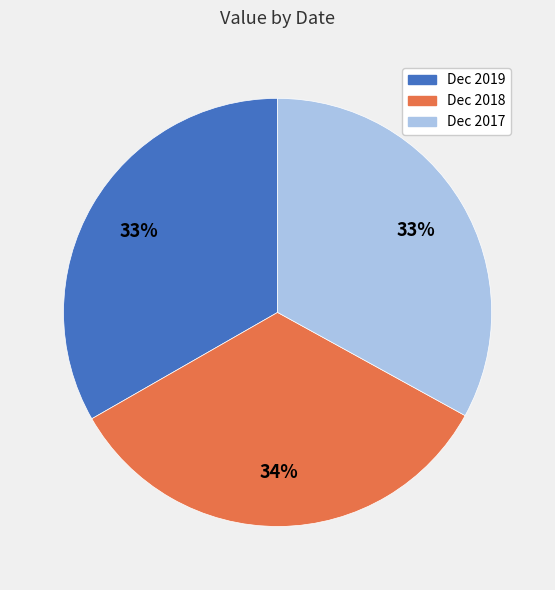

To the nearest percent, what percentage of the pie is Dec 2019?

33%